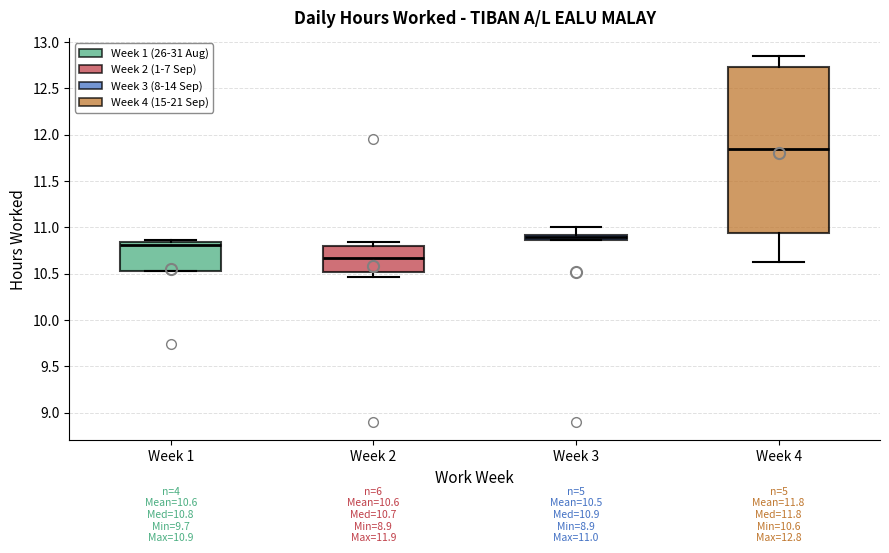

Comparing the boxes themselves (not the whiskers), which one is the tallest?

Week 4